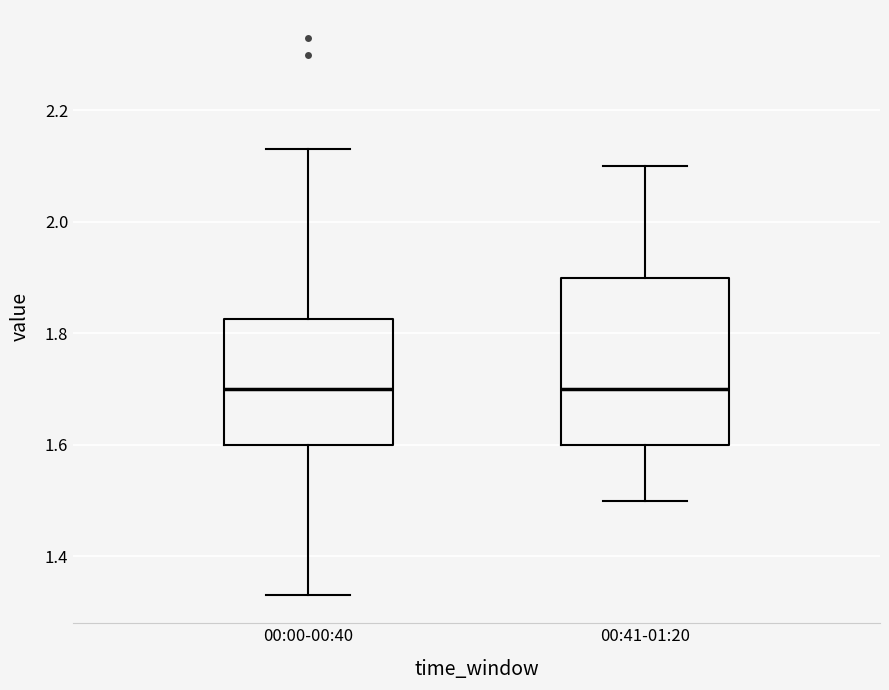

Comparing the boxes themselves (not the whiskers), which one is the tallest?

00:41-01:20